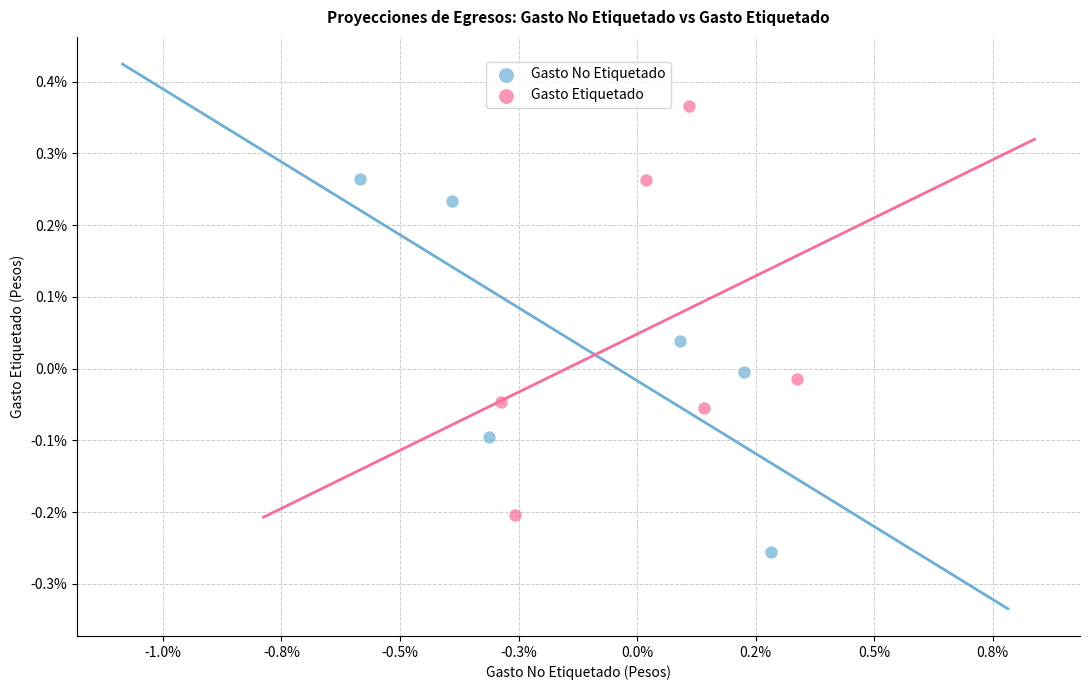

Which series contains the lowest Y value?

Gasto No Etiquetado